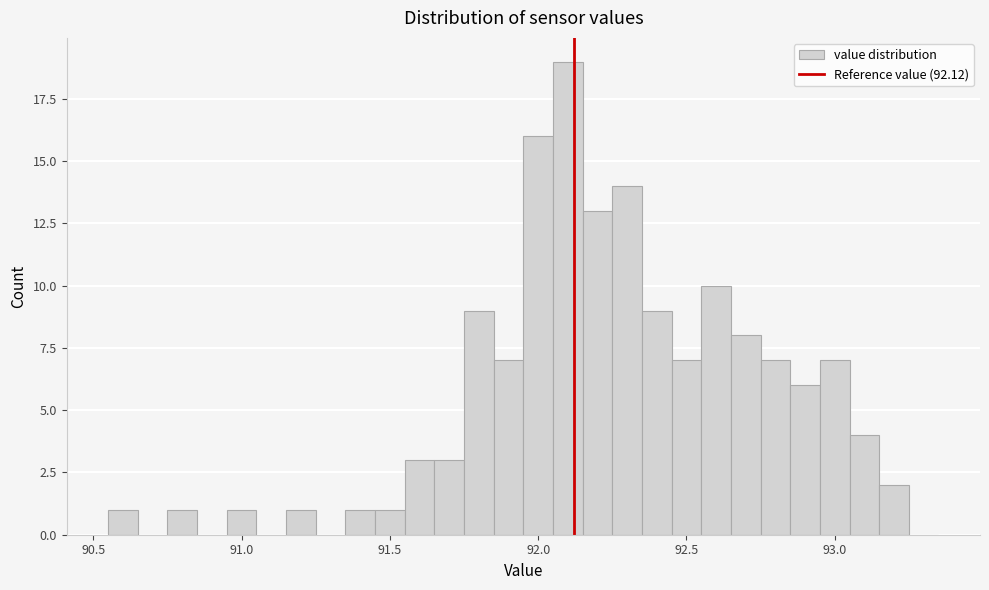

Read against the x-axis, roughly where is the centre of the tallest bar?

92.10